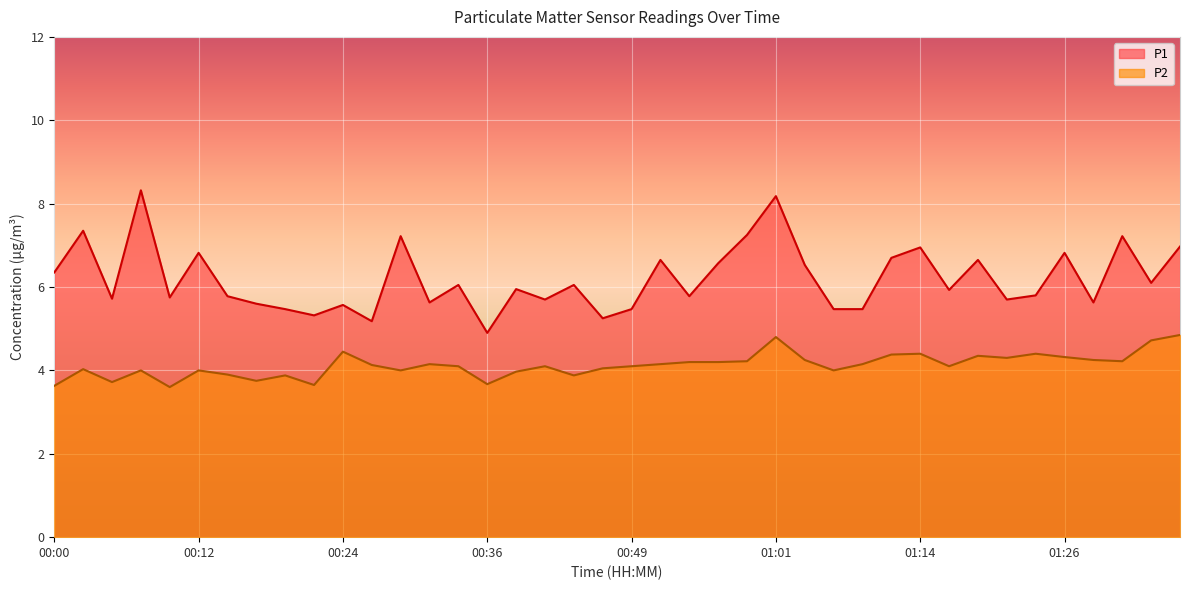

True or false: P2 and P1 cross at least once.

False